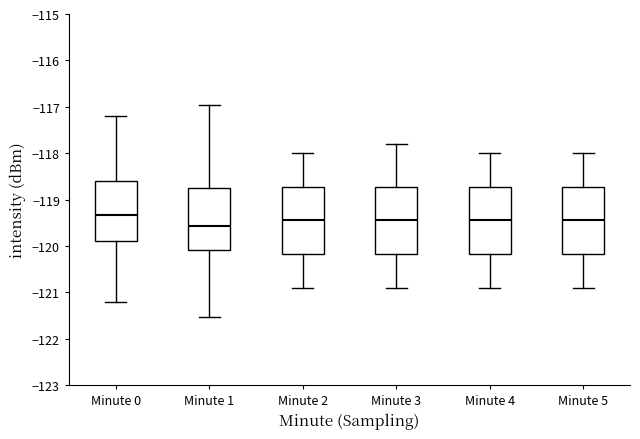

Where does the upper whisker of the box for Minute 0 end on the y-axis? The values are not printed on the chart, so give them approximately, as read against the axis.

-117.2